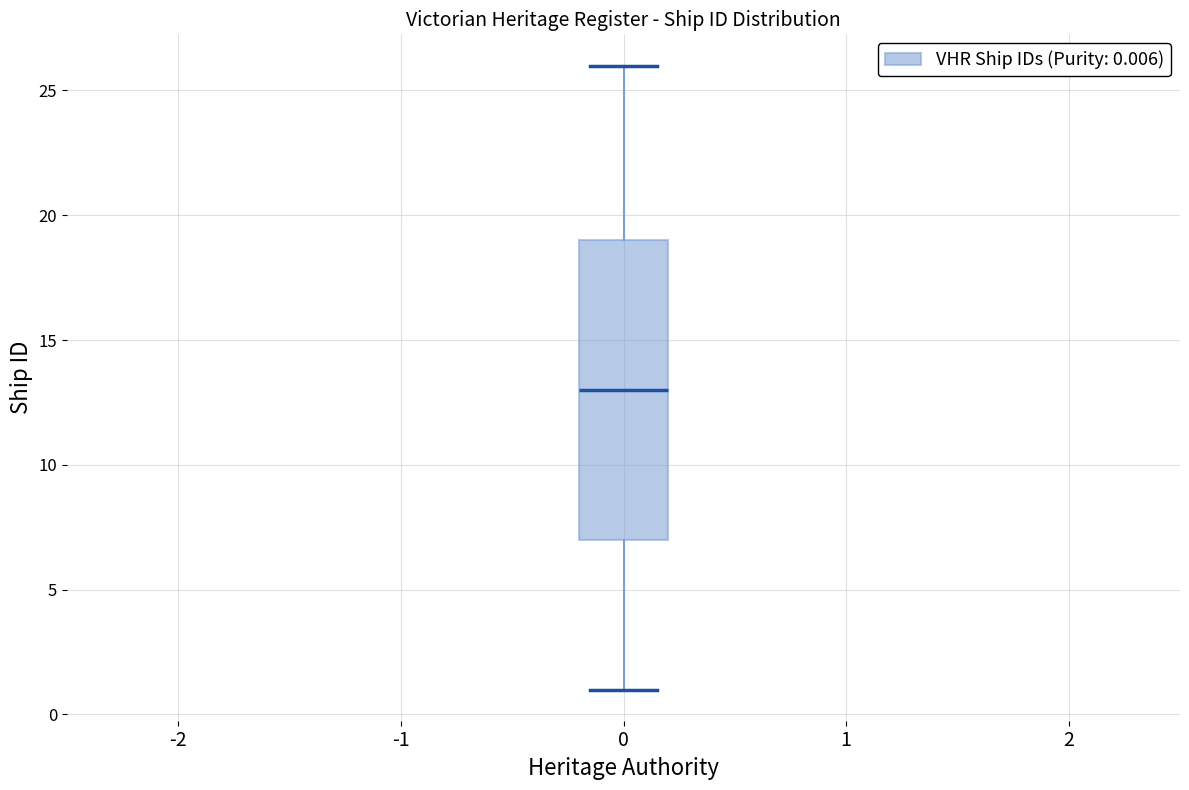

Where does the median line of the box at x = 0 sit on the y-axis? The values are not printed on the chart, so give them approximately, as read against the axis.

13